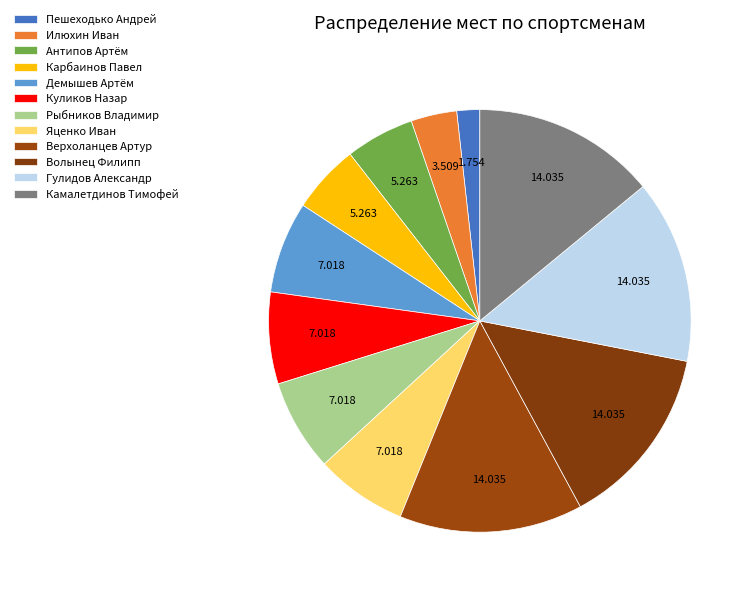

To the nearest percent, what percentage of the pie is Камалетдинов Тимофей?

14%